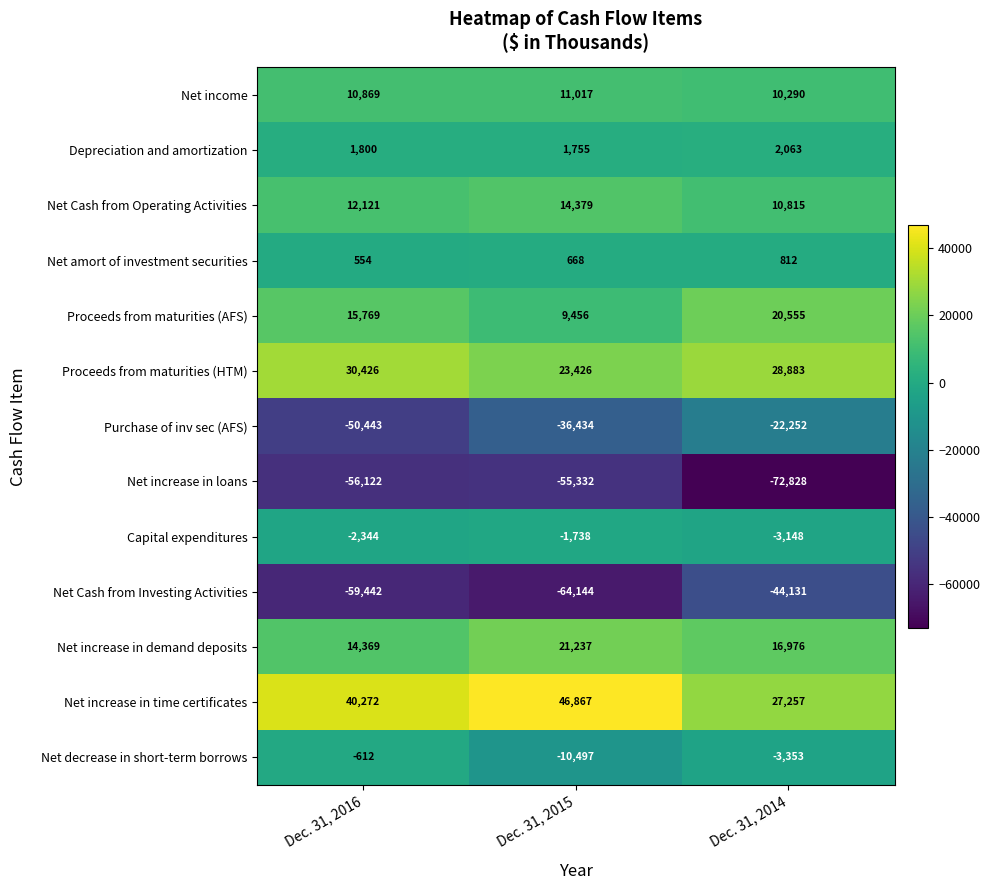

The Net increase in demand deposits series shows 16976 at Dec. 31, 2014. True or false?

True